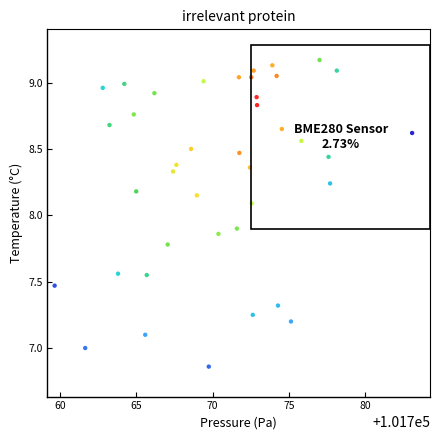

What is the range of Y values (max minus min)?

2.3